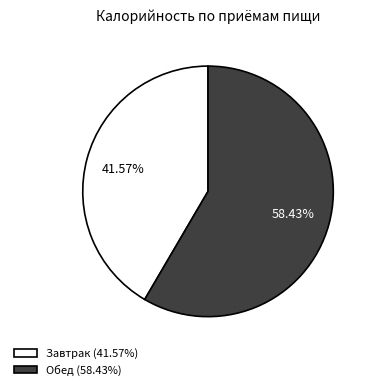

What percentage is the Завтрак slice, to the nearest percent?

42%